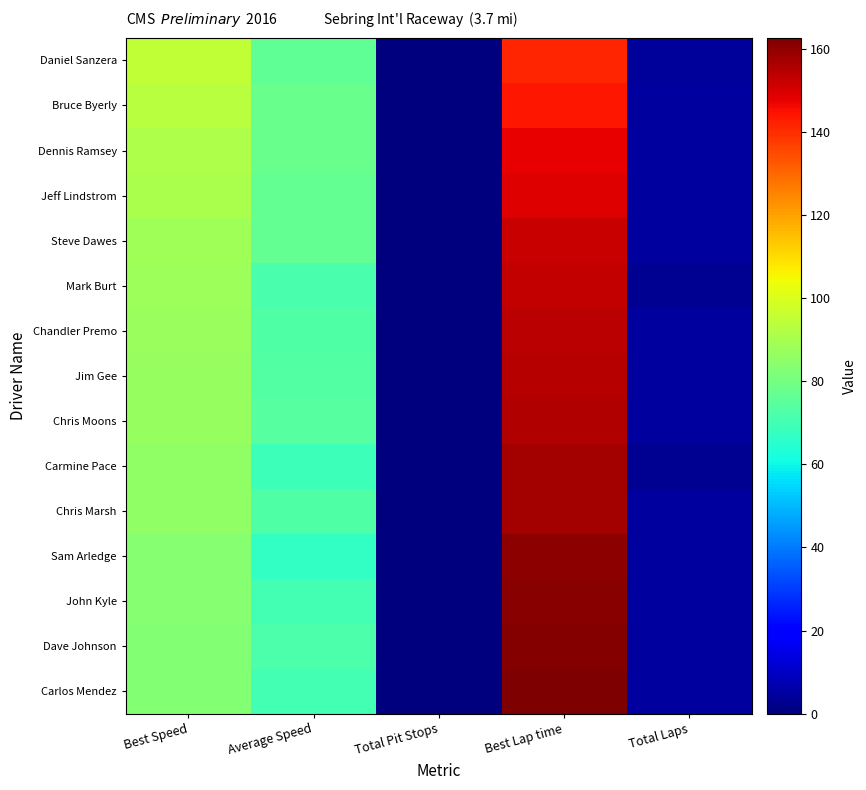

What is the spread (max minus min) of values at Total Laps?

2.0